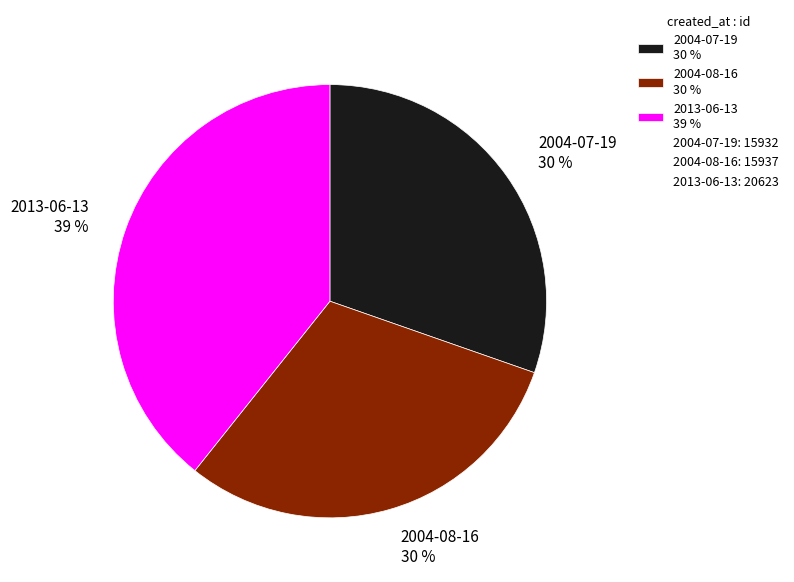

Combined, do 2013-06-13 and 2004-07-19 account for over 50%?

Yes